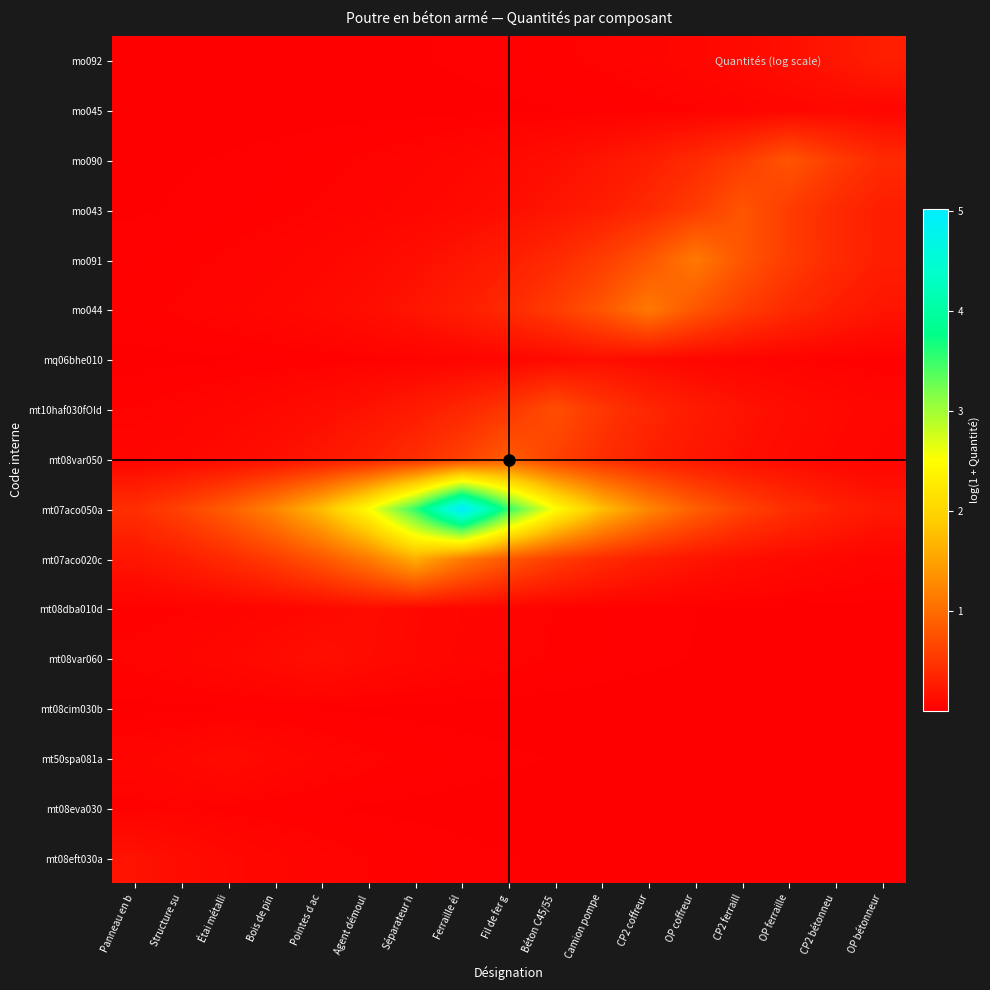

Reading right to left, transcribe all the data shown in this chart.

mt08eft030a: OP bétonneur=0.0	CP2 bétonneu=0.0	OP ferraille=0.0	CP2 ferraill=0.0	OP coffreur=0.0	CP2 coffreur=0.0	Camion pompe=0.0	Béton C45/55=0.0	Fil de fer g=0.0	Ferraille él=0.0	Séparateur h=0.0	Agent démoul=0.0	Pointes d ac=0.0	Bois de pin=0.1	Étai métalli=0.1	Structure su=0.1	Panneau en b=0.2
mt08eva030: OP bétonneur=0.0	CP2 bétonneu=0.0	OP ferraille=0.0	CP2 ferraill=0.0	OP coffreur=0.0	CP2 coffreur=0.0	Camion pompe=0.0	Béton C45/55=0.0	Fil de fer g=0.0	Ferraille él=0.0	Séparateur h=0.0	Agent démoul=0.0	Pointes d ac=0.0	Bois de pin=0.0	Étai métalli=0.0	Structure su=0.0	Panneau en b=0.0
mt50spa081a: OP bétonneur=0.0	CP2 bétonneu=0.0	OP ferraille=0.0	CP2 ferraill=0.0	OP coffreur=0.0	CP2 coffreur=0.0	Camion pompe=0.0	Béton C45/55=0.0	Fil de fer g=0.0	Ferraille él=0.0	Séparateur h=0.0	Agent démoul=0.0	Pointes d ac=0.1	Bois de pin=0.1	Étai métalli=0.1	Structure su=0.1	Panneau en b=0.1
mt08cim030b: OP bétonneur=0.0	CP2 bétonneu=0.0	OP ferraille=0.0	CP2 ferraill=0.0	OP coffreur=0.0	CP2 coffreur=0.0	Camion pompe=0.0	Béton C45/55=0.0	Fil de fer g=0.0	Ferraille él=0.0	Séparateur h=0.0	Agent démoul=0.0	Pointes d ac=0.0	Bois de pin=0.0	Étai métalli=0.0	Structure su=0.0	Panneau en b=0.0
mt08var060: OP bétonneur=0.0	CP2 bétonneu=0.0	OP ferraille=0.0	CP2 ferraill=0.0	OP coffreur=0.0	CP2 coffreur=0.0	Camion pompe=0.0	Béton C45/55=0.0	Fil de fer g=0.0	Ferraille él=0.1	Séparateur h=0.1	Agent démoul=0.1	Pointes d ac=0.2	Bois de pin=0.1	Étai métalli=0.1	Structure su=0.1	Panneau en b=0.0
mt08dba010d: OP bétonneur=0.0	CP2 bétonneu=0.0	OP ferraille=0.0	CP2 ferraill=0.0	OP coffreur=0.0	CP2 coffreur=0.0	Camion pompe=0.0	Béton C45/55=0.0	Fil de fer g=0.0	Ferraille él=0.1	Séparateur h=0.1	Agent démoul=0.1	Pointes d ac=0.1	Bois de pin=0.1	Étai métalli=0.0	Structure su=0.0	Panneau en b=0.0
mt07aco020c: OP bétonneur=0.0	CP2 bétonneu=0.1	OP ferraille=0.1	CP2 ferraill=0.1	OP coffreur=0.2	CP2 coffreur=0.3	Camion pompe=0.4	Béton C45/55=0.6	Fil de fer g=0.8	Ferraille él=1.1	Séparateur h=1.6	Agent démoul=1.1	Pointes d ac=0.8	Bois de pin=0.6	Étai métalli=0.4	Structure su=0.3	Panneau en b=0.2
mt07aco050a: OP bétonneur=0.2	CP2 bétonneu=0.3	OP ferraille=0.4	CP2 ferraill=0.6	OP coffreur=0.9	CP2 coffreur=1.2	Camion pompe=1.8	Béton C45/55=2.5	Fil de fer g=3.5	Ferraille él=5.0	Séparateur h=3.5	Agent démoul=2.5	Pointes d ac=1.8	Bois de pin=1.2	Étai métalli=0.9	Structure su=0.6	Panneau en b=0.4
mt08var050: OP bétonneur=0.1	CP2 bétonneu=0.1	OP ferraille=0.1	CP2 ferraill=0.1	OP coffreur=0.2	CP2 coffreur=0.3	Camion pompe=0.4	Béton C45/55=0.6	Fil de fer g=0.9	Ferraille él=0.6	Séparateur h=0.4	Agent démoul=0.3	Pointes d ac=0.2	Bois de pin=0.1	Étai métalli=0.1	Structure su=0.1	Panneau en b=0.1
mt10haf030fOId: OP bétonneur=0.1	CP2 bétonneu=0.1	OP ferraille=0.1	CP2 ferraill=0.2	OP coffreur=0.3	CP2 coffreur=0.4	Camion pompe=0.5	Béton C45/55=0.7	Fil de fer g=0.5	Ferraille él=0.4	Séparateur h=0.3	Agent démoul=0.2	Pointes d ac=0.1	Bois de pin=0.1	Étai métalli=0.1	Structure su=0.0	Panneau en b=0.0
mq06bhe010: OP bétonneur=0.0	CP2 bétonneu=0.0	OP ferraille=0.0	CP2 ferraill=0.0	OP coffreur=0.1	CP2 coffreur=0.1	Camion pompe=0.1	Béton C45/55=0.1	Fil de fer g=0.1	Ferraille él=0.0	Séparateur h=0.0	Agent démoul=0.0	Pointes d ac=0.0	Bois de pin=0.0	Étai métalli=0.0	Structure su=0.0	Panneau en b=0.0
mo044: OP bétonneur=0.2	CP2 bétonneu=0.3	OP ferraille=0.4	CP2 ferraill=0.6	OP coffreur=0.8	CP2 coffreur=1.1	Camion pompe=0.8	Béton C45/55=0.6	Fil de fer g=0.4	Ferraille él=0.3	Séparateur h=0.2	Agent démoul=0.1	Pointes d ac=0.1	Bois de pin=0.1	Étai métalli=0.0	Structure su=0.0	Panneau en b=0.0
mo091: OP bétonneur=0.3	CP2 bétonneu=0.4	OP ferraille=0.6	CP2 ferraill=0.8	OP coffreur=1.1	CP2 coffreur=0.8	Camion pompe=0.6	Béton C45/55=0.4	Fil de fer g=0.3	Ferraille él=0.2	Séparateur h=0.1	Agent démoul=0.1	Pointes d ac=0.1	Bois de pin=0.0	Étai métalli=0.0	Structure su=0.0	Panneau en b=0.0
mo043: OP bétonneur=0.3	CP2 bétonneu=0.4	OP ferraille=0.6	CP2 ferraill=0.8	OP coffreur=0.6	CP2 coffreur=0.4	Camion pompe=0.3	Béton C45/55=0.2	Fil de fer g=0.1	Ferraille él=0.1	Séparateur h=0.1	Agent démoul=0.0	Pointes d ac=0.0	Bois de pin=0.0	Étai métalli=0.0	Structure su=0.0	Panneau en b=0.0
mo090: OP bétonneur=0.4	CP2 bétonneu=0.6	OP ferraille=0.8	CP2 ferraill=0.6	OP coffreur=0.4	CP2 coffreur=0.3	Camion pompe=0.2	Béton C45/55=0.1	Fil de fer g=0.1	Ferraille él=0.1	Séparateur h=0.0	Agent démoul=0.0	Pointes d ac=0.0	Bois de pin=0.0	Étai métalli=0.0	Structure su=0.0	Panneau en b=0.0
mo045: OP bétonneur=0.1	CP2 bétonneu=0.1	OP ferraille=0.1	CP2 ferraill=0.0	OP coffreur=0.0	CP2 coffreur=0.0	Camion pompe=0.0	Béton C45/55=0.0	Fil de fer g=0.0	Ferraille él=0.0	Séparateur h=0.0	Agent démoul=0.0	Pointes d ac=0.0	Bois de pin=0.0	Étai métalli=0.0	Structure su=0.0	Panneau en b=0.0
mo092: OP bétonneur=0.3	CP2 bétonneu=0.2	OP ferraille=0.1	CP2 ferraill=0.1	OP coffreur=0.1	CP2 coffreur=0.1	Camion pompe=0.0	Béton C45/55=0.0	Fil de fer g=0.0	Ferraille él=0.0	Séparateur h=0.0	Agent démoul=0.0	Pointes d ac=0.0	Bois de pin=0.0	Étai métalli=0.0	Structure su=0.0	Panneau en b=0.0